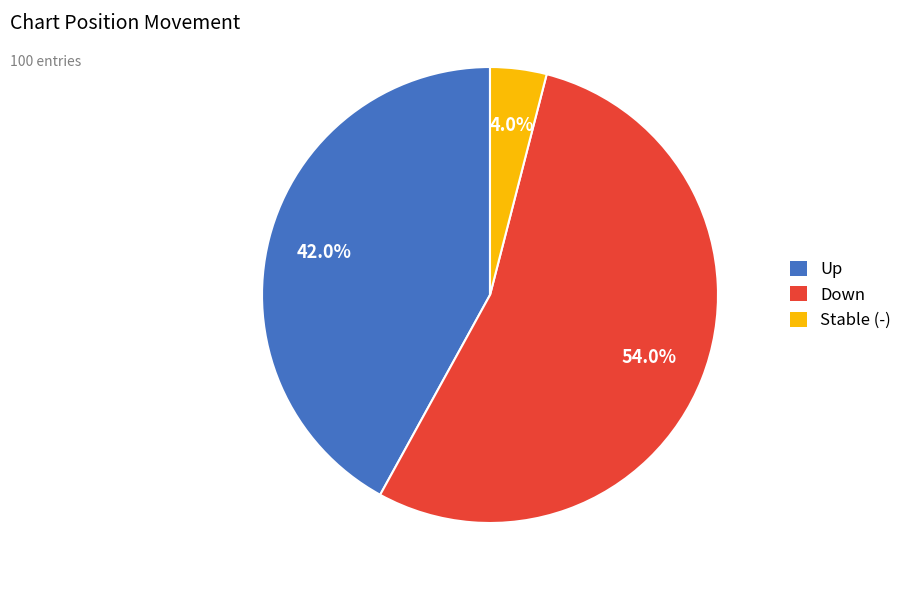

Which category accounts for the majority?

Down